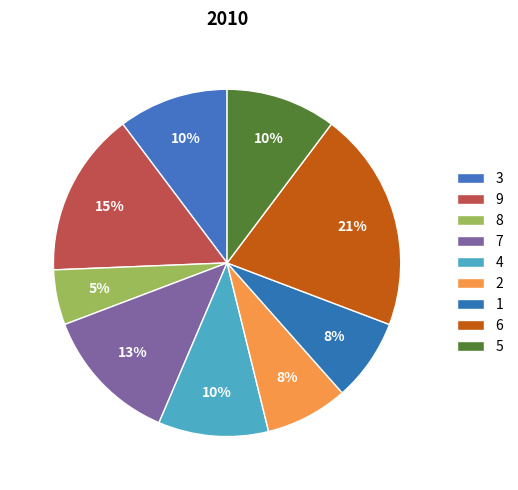

Does 3 represent more than half of the total?

No